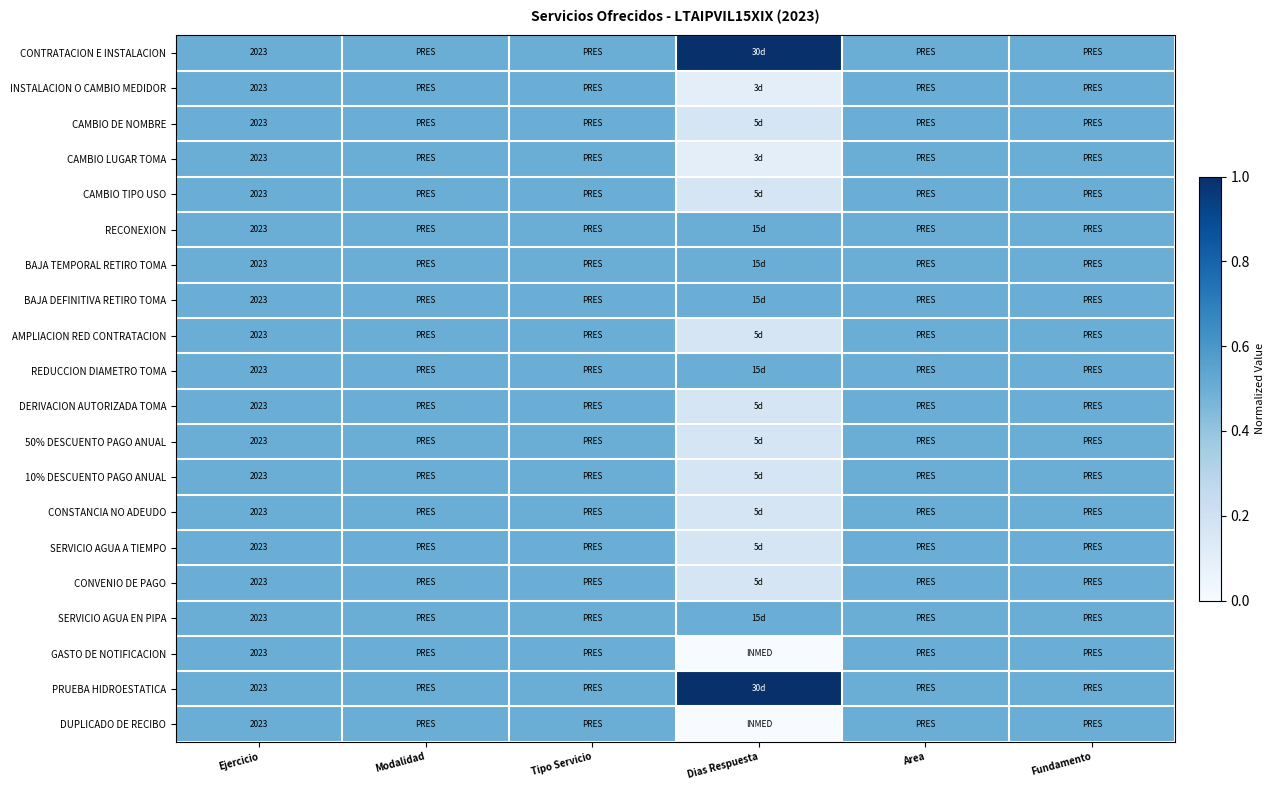

Where is CAMBIO LUGAR TOMA nearest to the value 0?

Dias Respuesta